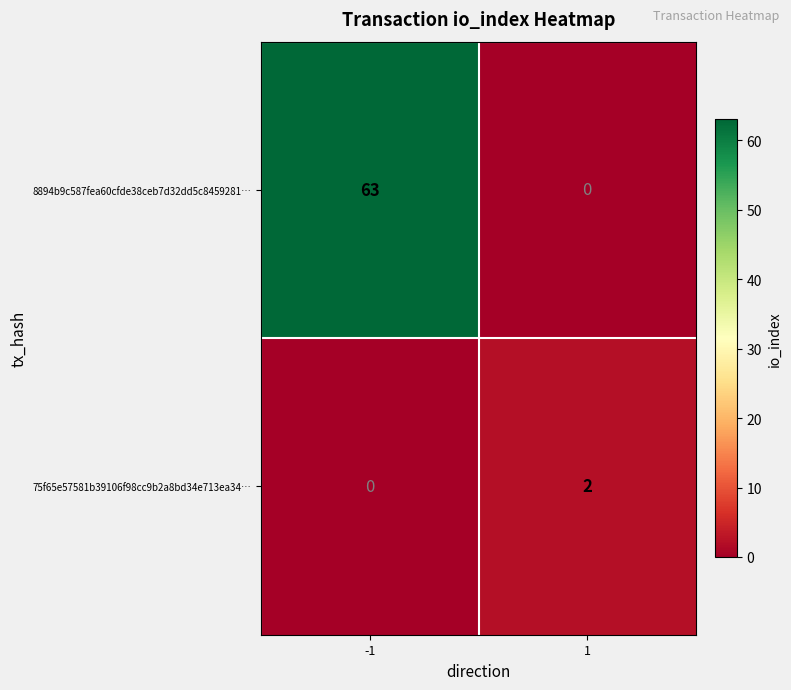

What is the sum of the 8894b9c587fea60cfde38ceb7d32dd5c8459281… values at -1 and 1?

63